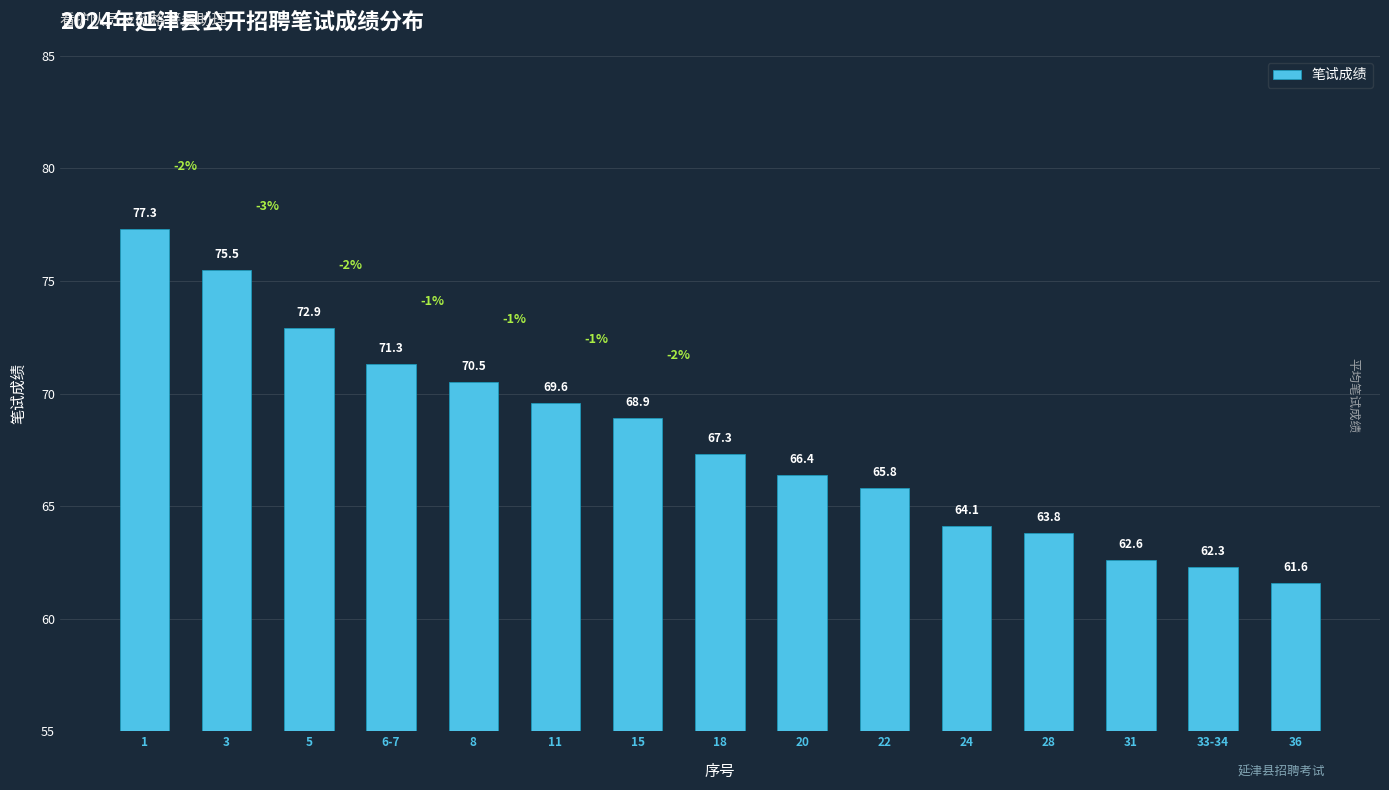

The chart shows a value of 70.5 at 8. True or false?

True